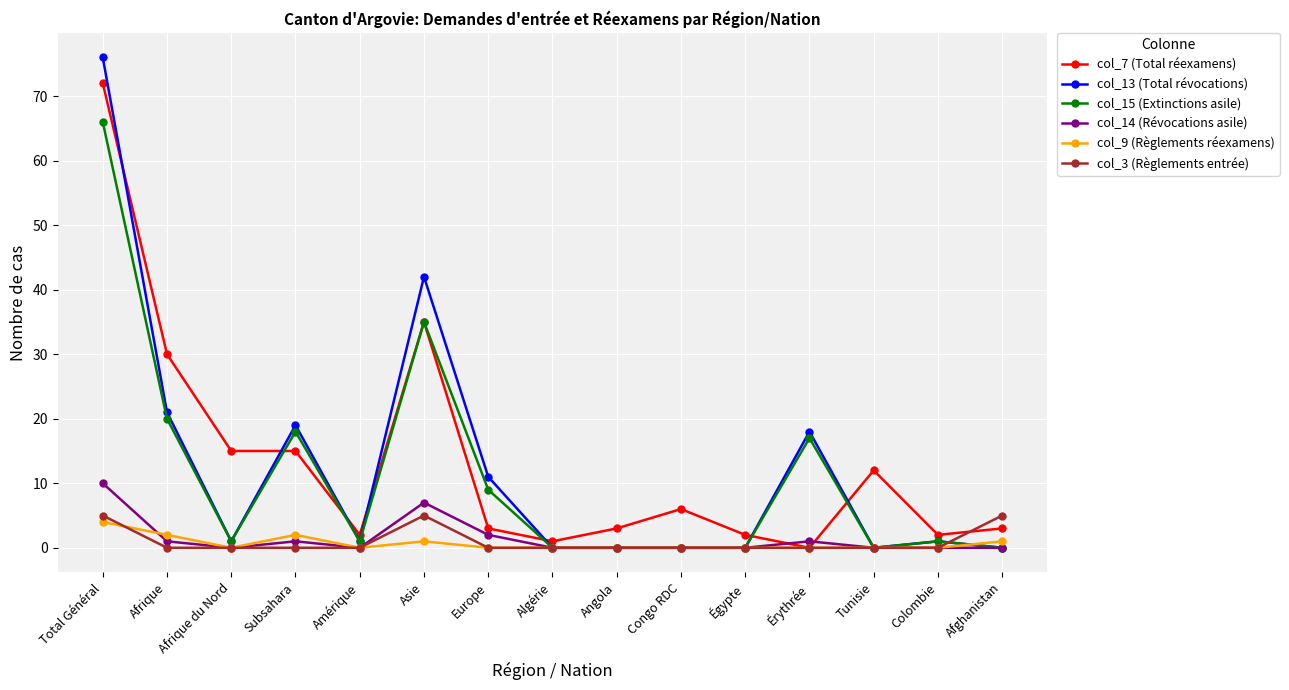

Count the col_14 (Révocations asile) values in the range 0 to 1.

12